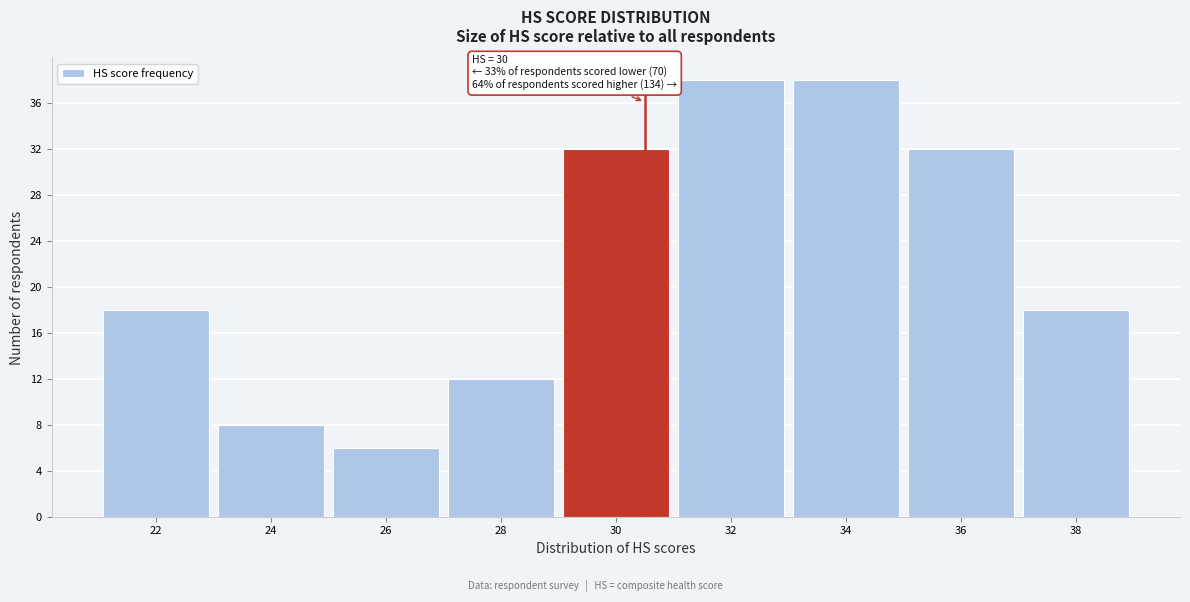

Reading right to left, extract all data points from this chart.

38=18	36=32	34=38	32=38	30=32	28=12	26=6	24=8	22=18